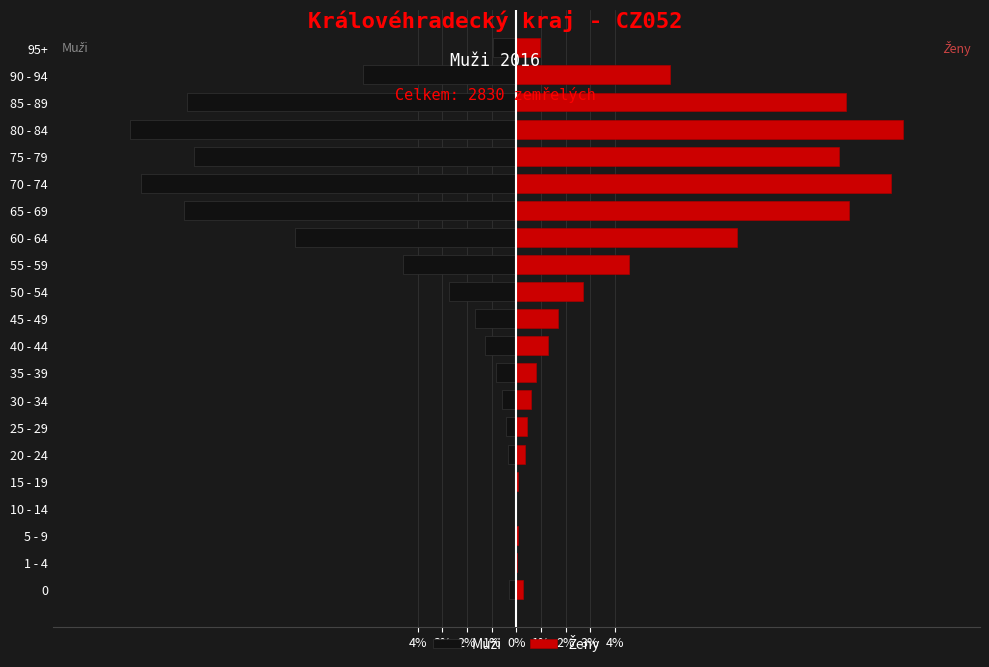

Between 60 - 64 and 65 - 69, which series saw the biggest shift?

Muži